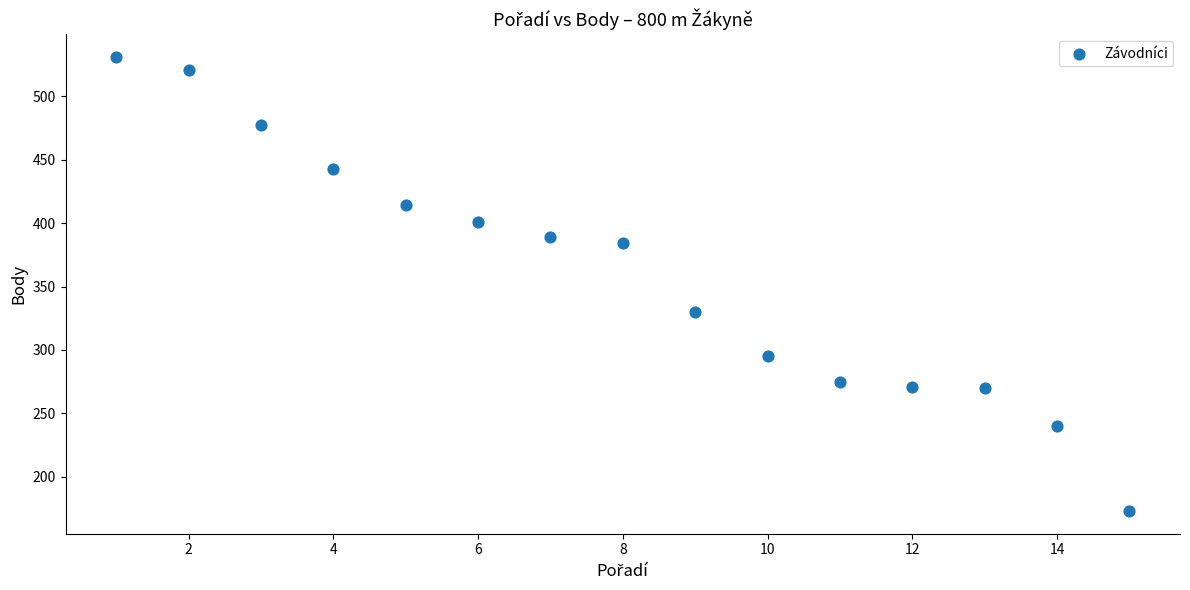

What is the range of X values (max minus min)?

14